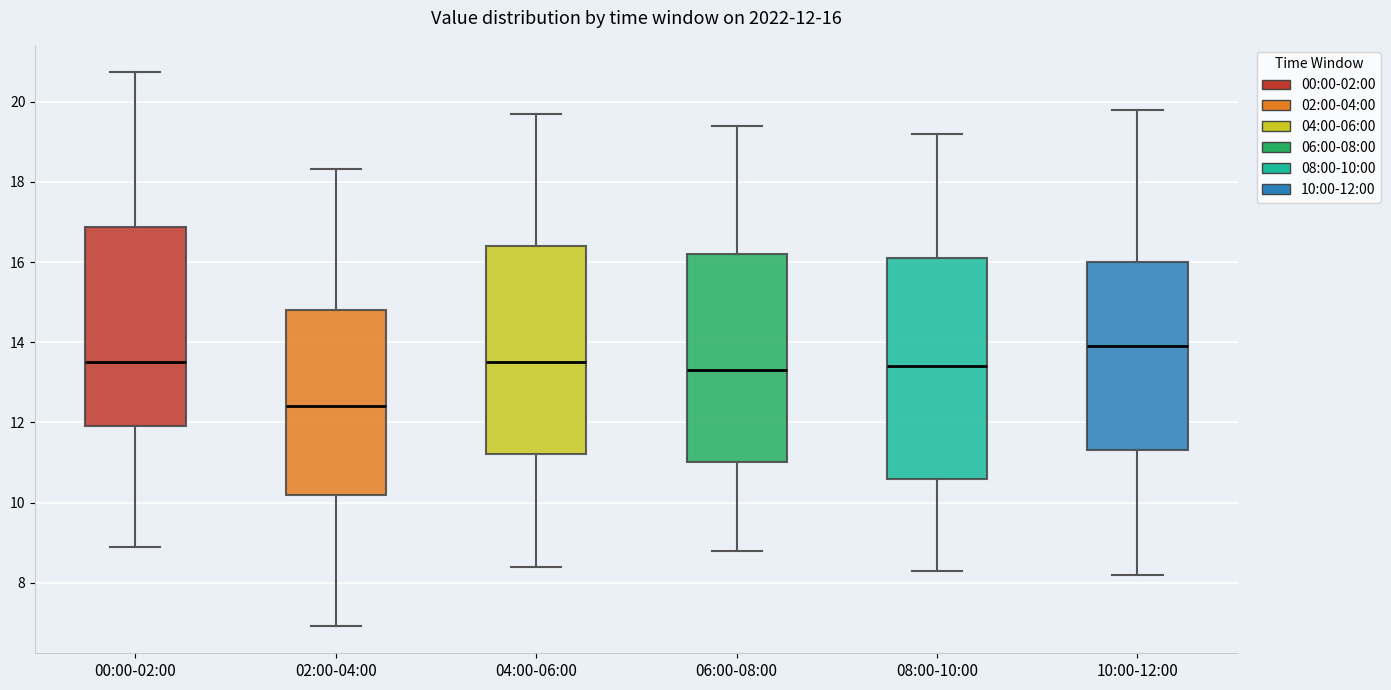

Which box's median line is the highest?

10:00-12:00